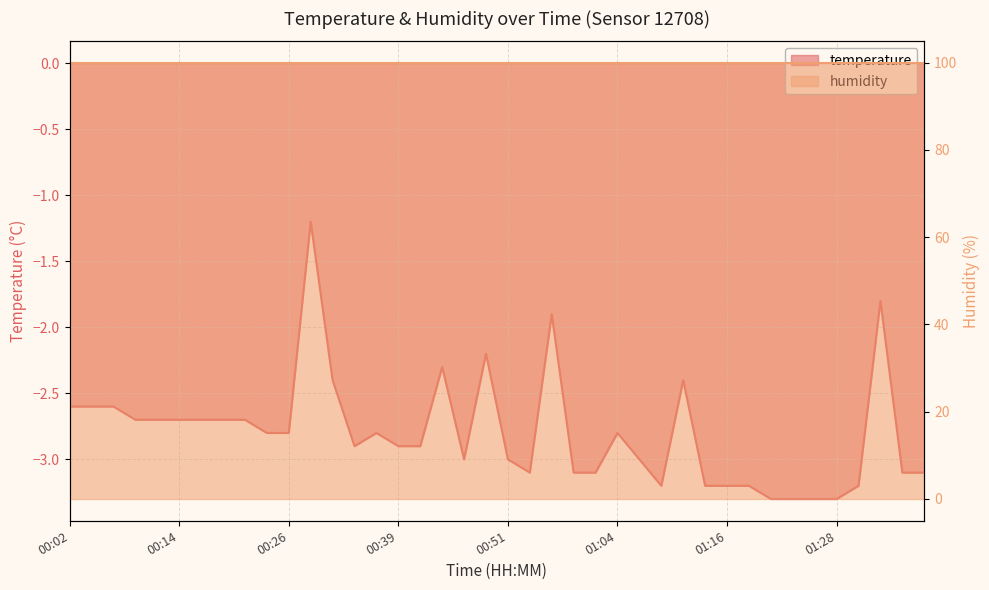

Rank the categories by value from highest to lowest.

00:29, 01:33, 00:56, 00:49, 00:44, 00:31, 01:11, 00:02, 00:04, 00:07, 00:09, 00:12, 00:14, 00:17, 00:19, 00:21, 00:24, 00:26, 00:36, 01:04, 00:34, 00:39, 00:41, 00:46, 00:51, 01:06, 00:54, 00:59, 01:01, 01:36, 01:38, 01:08, 01:13, 01:16, 01:18, 01:31, 01:21, 01:23, 01:26, 01:28